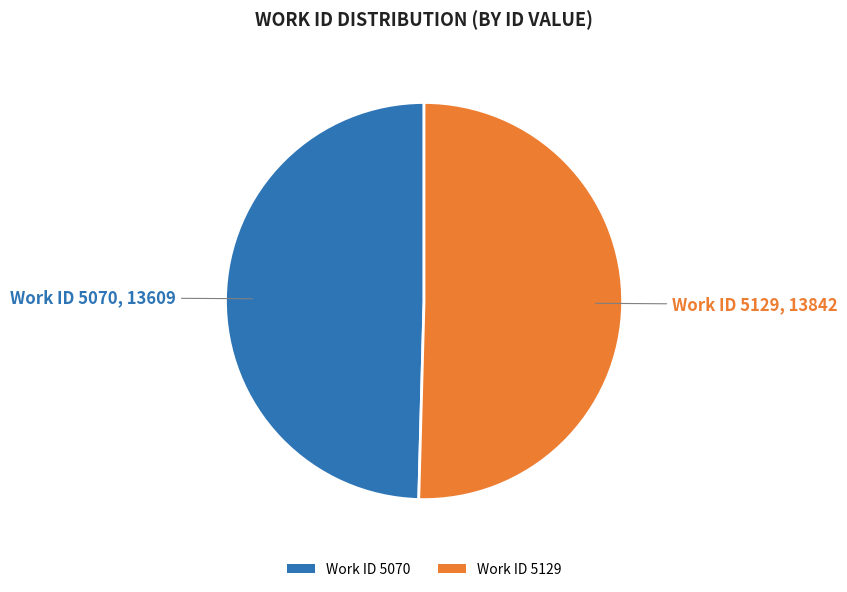

What is the ratio of the value at Work ID 5129 to the value at Work ID 5070?

1.0